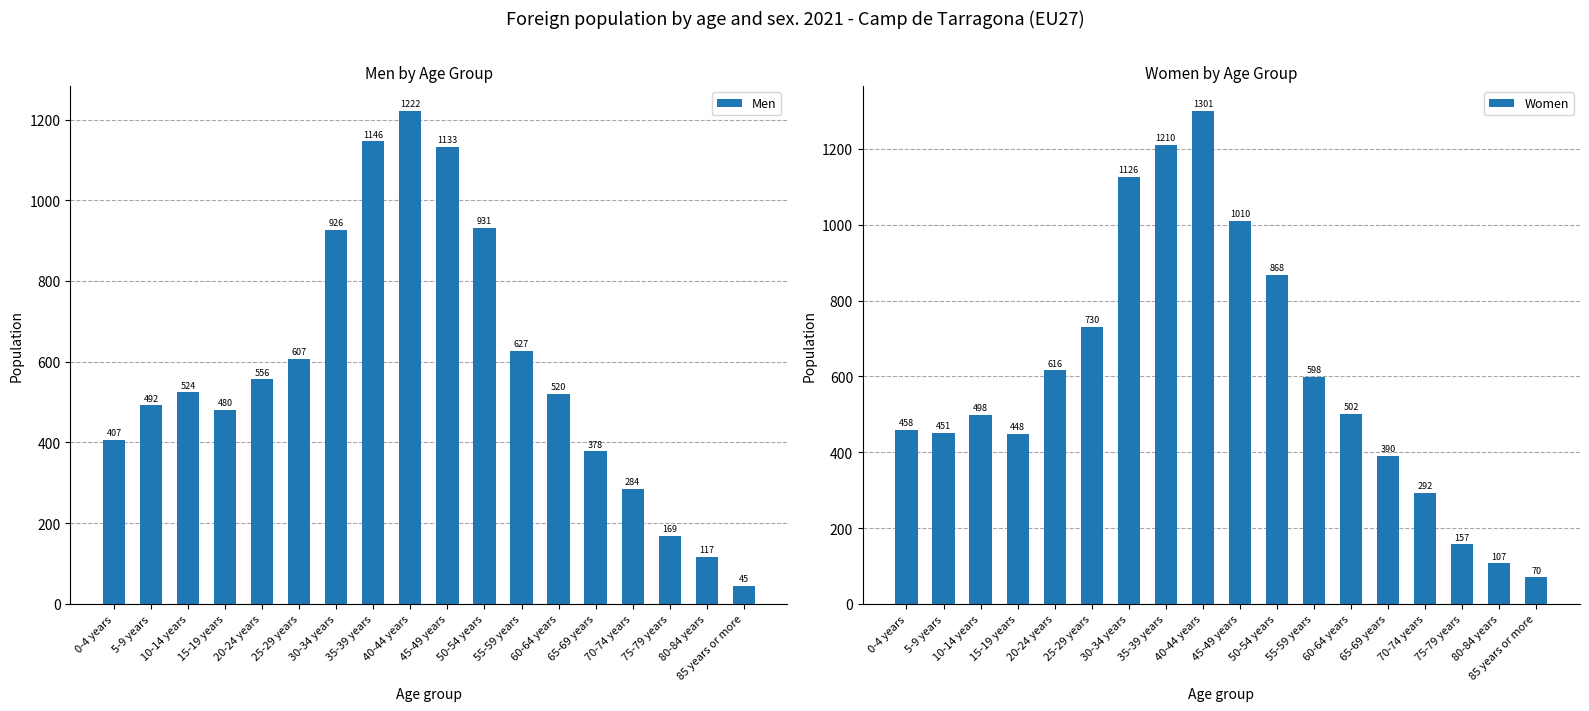

How many values in the Men series are below 524?

9